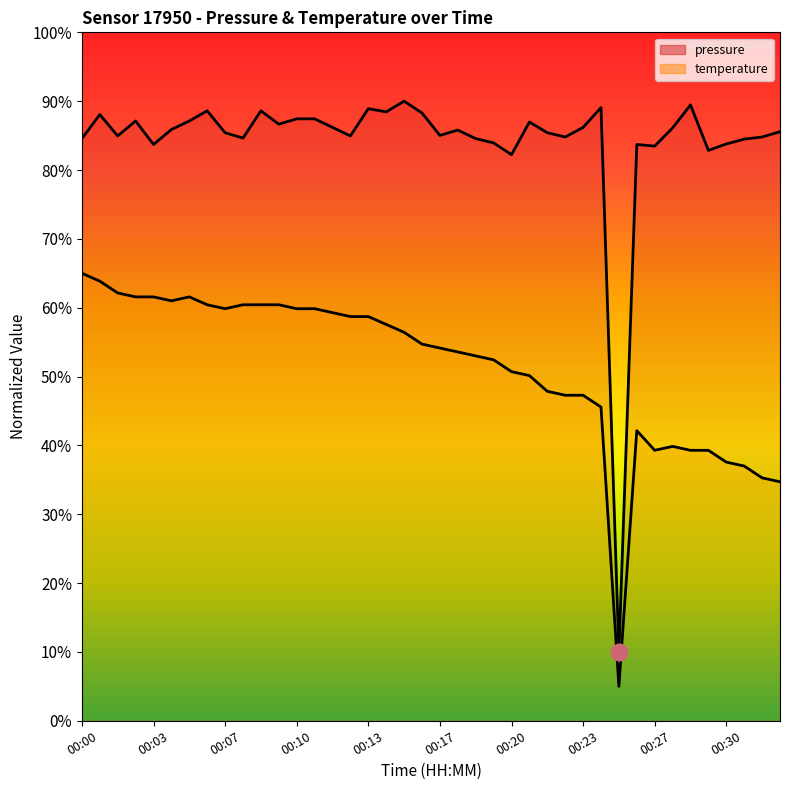

Between 00:03 and 00:18, which series saw the biggest shift?

temperature